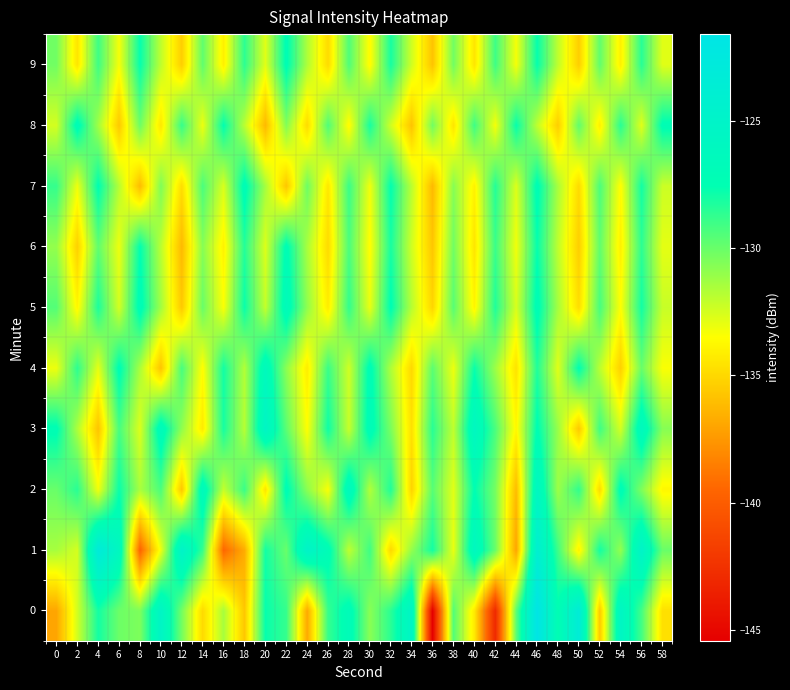

Reading right to left, list all the values displayed in this chart.

0: 58=-134.7	56=-129.1	54=-125.5	52=-135.6	50=-123.3	48=-127.4	46=-121.6	44=-129.7	42=-143.0	40=-134.3	38=-129.5	36=-145.4	34=-125.4	32=-128.5	30=-130.8	28=-126.8	26=-128.8	24=-136.8	22=-128.8	20=-127.7	18=-135.7	16=-131.5	14=-134.9	12=-130.3	10=-125.3	8=-130.5	6=-130.1	4=-128.0	2=-132.4	0=-137.0
1: 58=-130.0	56=-125.0	54=-131.0	52=-128.0	50=-134.0	48=-129.0	46=-124.0	44=-137.0	42=-130.0	40=-126.0	38=-133.0	36=-128.0	34=-131.0	32=-135.0	30=-129.0	28=-132.0	26=-127.0	24=-125.0	22=-130.0	20=-128.0	18=-136.7	16=-139.4	14=-128.8	12=-125.0	10=-133.1	8=-139.6	6=-126.0	4=-122.9	2=-132.5	0=-131.4
2: 58=-133.8	56=-130.5	54=-127.1	52=-134.9	50=-128.7	48=-131.2	46=-125.8	44=-136.1	42=-130.3	40=-127.5	38=-132.8	36=-129.6	34=-135.2	32=-128.3	30=-131.7	28=-126.1	26=-133.4	24=-130.8	22=-127.2	20=-134.5	18=-128.9	16=-132.1	14=-126.4	12=-135.7	10=-129.3	8=-131.5	6=-127.8	4=-133.2	2=-128.5	0=-130.0
3: 58=-130.7	56=-126.2	54=-132.5	52=-129.0	50=-135.6	48=-131.1	46=-127.4	44=-133.8	42=-129.3	40=-125.9	38=-132.0	36=-128.5	34=-134.7	32=-130.4	30=-126.8	28=-132.2	26=-127.9	24=-133.5	22=-129.7	20=-125.4	18=-131.8	16=-128.1	14=-134.3	12=-130.9	10=-126.5	8=-132.7	6=-129.2	4=-135.8	2=-131.6	0=-127.3
4: 58=-133.4	56=-130.0	54=-135.3	52=-131.9	50=-127.5	48=-132.8	46=-128.3	44=-134.6	42=-131.2	40=-127.8	38=-133.1	36=-129.7	34=-135.0	32=-131.6	30=-127.1	28=-132.4	26=-128.9	24=-134.2	22=-130.8	20=-126.4	18=-131.7	16=-128.0	14=-133.6	12=-129.2	10=-135.8	8=-131.5	6=-127.3	4=-132.9	2=-128.6	0=-133.1
5: 58=-132.2	56=-128.0	54=-133.5	52=-129.2	50=-134.8	48=-131.4	46=-127.1	44=-132.6	42=-128.3	40=-133.9	38=-129.6	36=-135.1	34=-131.8	32=-127.4	30=-133.0	28=-128.7	26=-134.2	24=-130.9	22=-126.6	20=-132.1	18=-127.8	16=-133.4	14=-130.0	12=-135.6	10=-131.3	8=-127.0	6=-132.5	4=-128.2	2=-133.8	0=-129.5
6: 58=-132.9	56=-128.6	54=-134.1	52=-129.8	50=-135.4	48=-132.0	46=-127.7	44=-133.2	42=-128.9	40=-134.5	38=-130.2	36=-135.7	34=-132.4	32=-128.1	30=-133.6	28=-129.3	26=-134.9	24=-131.5	22=-127.2	20=-132.7	18=-128.4	16=-134.0	14=-130.7	12=-136.2	10=-131.9	8=-127.6	6=-133.1	4=-129.8	2=-135.3	0=-131.0
7: 58=-132.3	56=-128.0	54=-133.6	52=-129.3	50=-134.9	48=-131.5	46=-127.2	44=-132.7	42=-128.4	40=-134.0	38=-130.7	36=-136.2	34=-131.9	32=-127.6	30=-133.2	28=-128.9	26=-134.4	24=-130.1	22=-135.7	20=-131.4	18=-127.1	16=-132.6	14=-129.3	12=-134.8	10=-130.5	8=-136.1	6=-131.8	4=-127.5	2=-133.1	0=-128.8
8: 58=-127.3	56=-132.8	54=-128.5	52=-134.1	50=-129.8	48=-135.4	46=-132.0	44=-127.7	42=-133.3	40=-129.0	38=-134.5	36=-130.2	34=-135.8	32=-132.4	30=-128.1	28=-133.7	26=-129.4	24=-134.9	22=-130.6	20=-136.2	18=-131.9	16=-127.6	14=-133.1	12=-128.8	10=-134.4	8=-130.1	6=-135.6	4=-131.3	2=-127.0	0=-132.5
9: 58=-132.8	56=-128.5	54=-134.1	52=-129.8	50=-135.4	48=-132.0	46=-127.7	44=-133.3	42=-129.0	40=-134.5	38=-130.2	36=-135.8	34=-132.4	32=-128.1	30=-133.7	28=-129.4	26=-134.9	24=-131.6	22=-127.3	20=-132.8	18=-128.6	16=-134.1	14=-129.8	12=-135.4	10=-132.0	8=-127.7	6=-133.3	4=-129.0	2=-134.5	0=-130.2